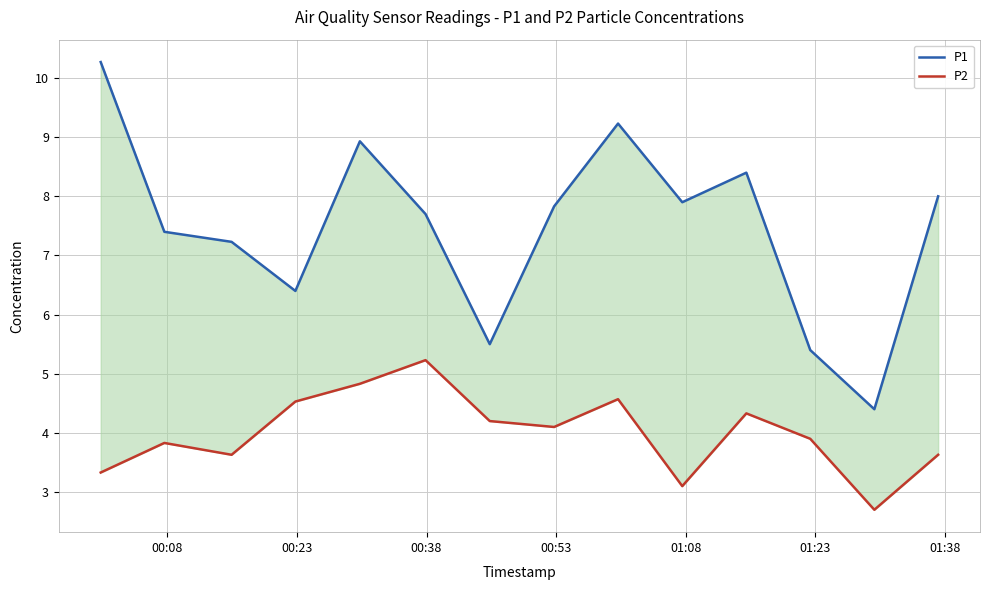

What are all the series names shown in the legend?

P1, P2